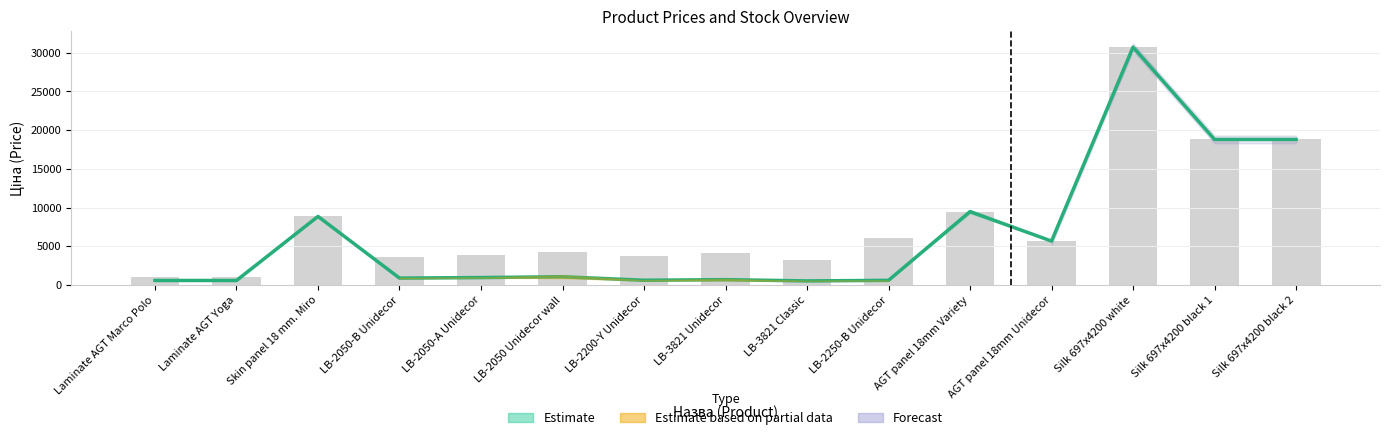

True or false: Ціна has a value of 4519.1 at Skin panel 18 mm. Miro.

False